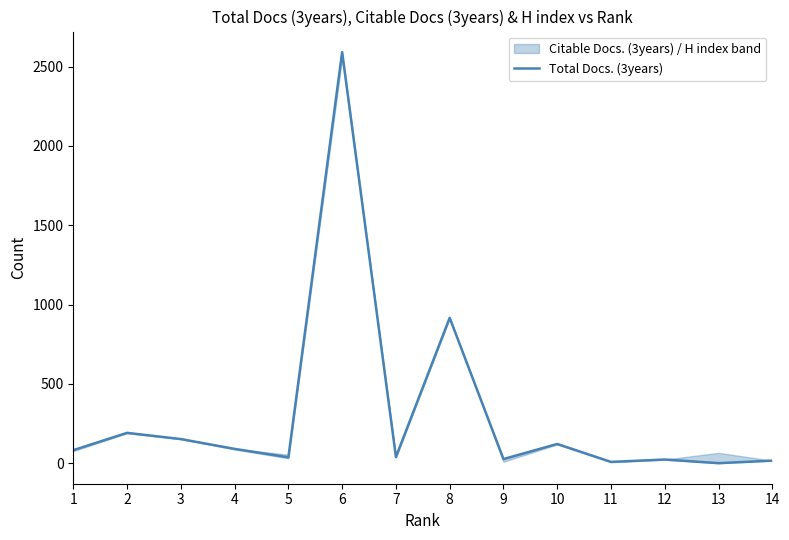

List the labels in order of value, smallest first.

13, 11, 14, 12, 9, 5, 7, 1, 4, 10, 3, 2, 8, 6